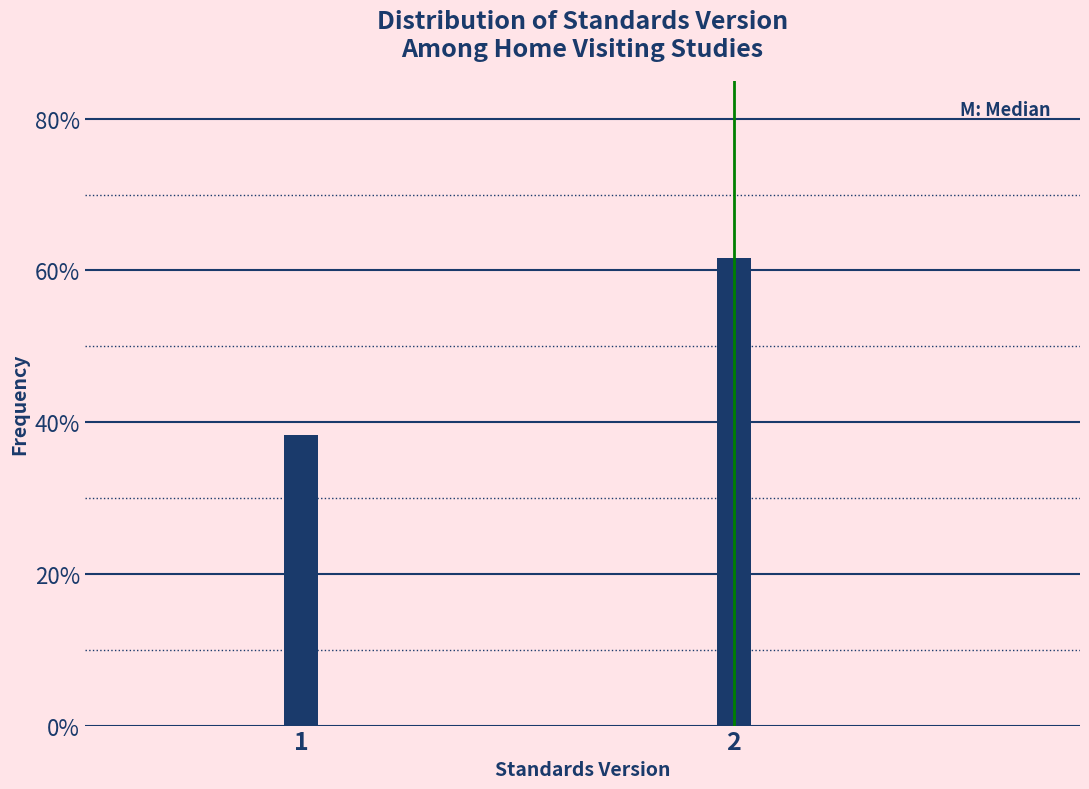

Are the bars horizontal?

No